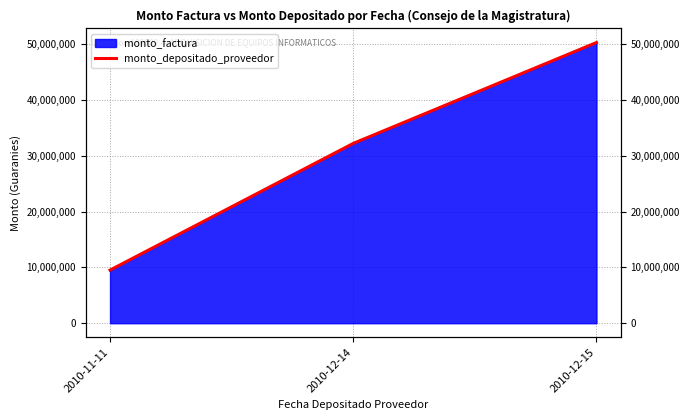

What is the maximum value shown in the chart?

50302352